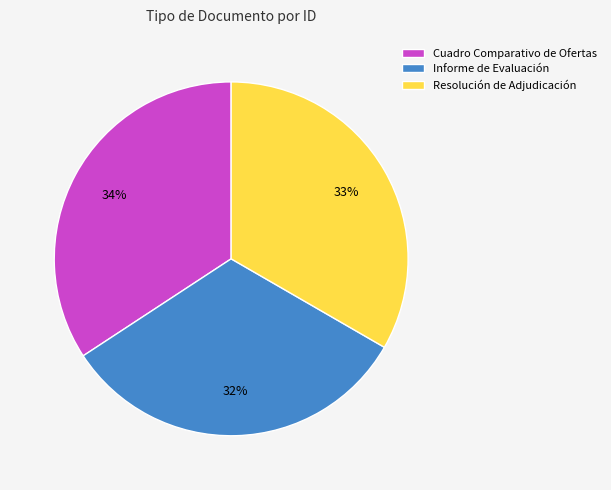

To the nearest percent, what is the combined percentage of Informe de Evaluación and Resolución de Adjudicación?

66%